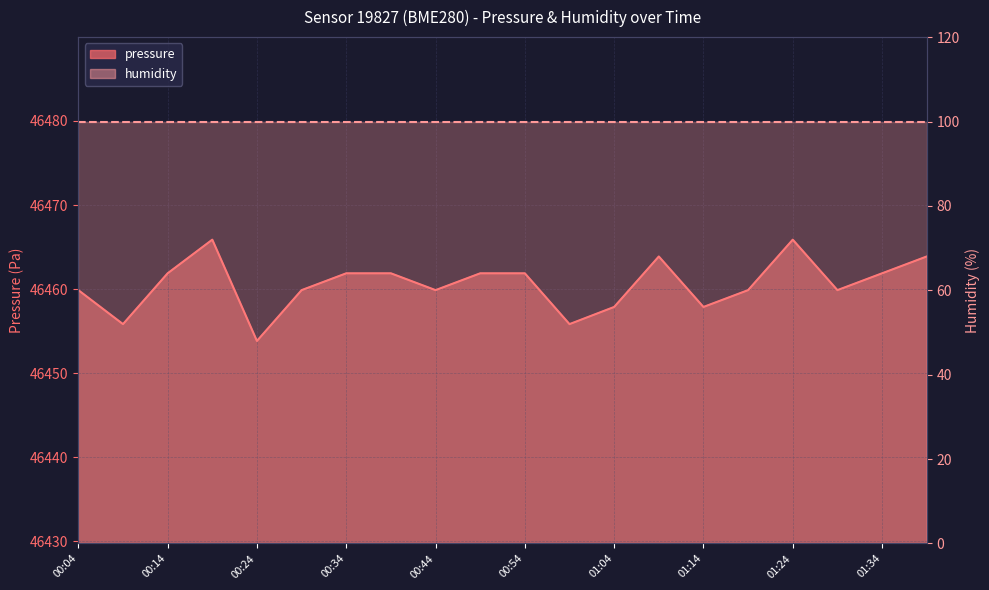

Reading left to right, list all the values displayed in this chart.

46459.9	46455.8	46461.9	46465.9	46453.8	46459.9	46461.9	46461.9	46459.9	46461.9	46461.9	46455.8	46457.9	46463.9	46457.9	46459.9	46465.9	46459.9	46461.9	46463.9